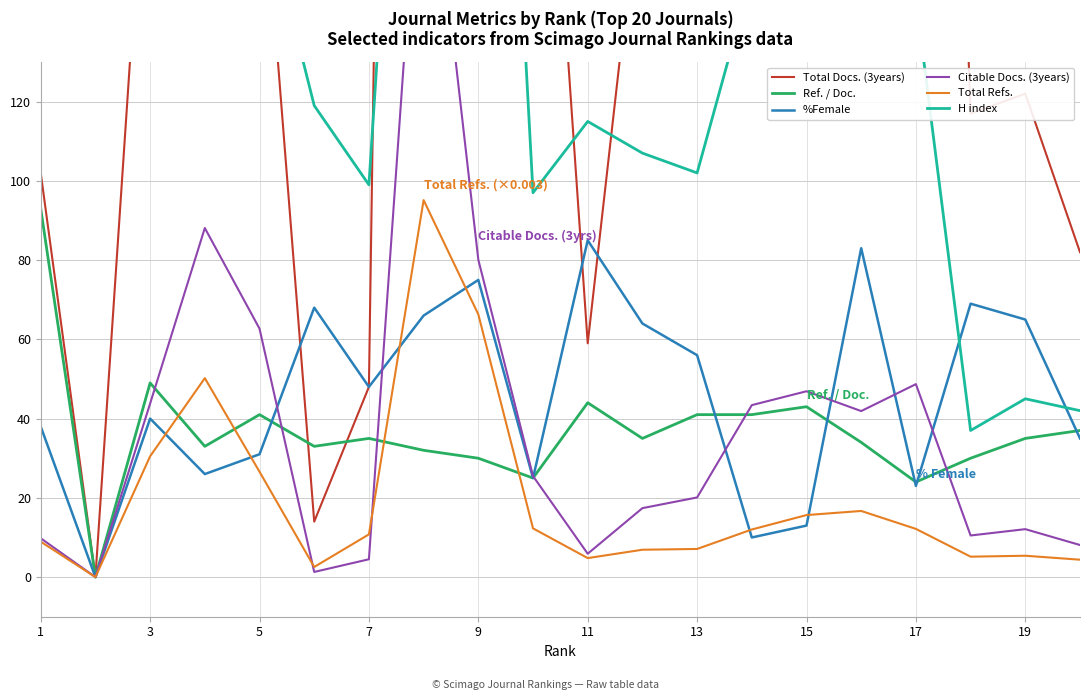

Is it true that %Female equals 78.8 at 7?

False